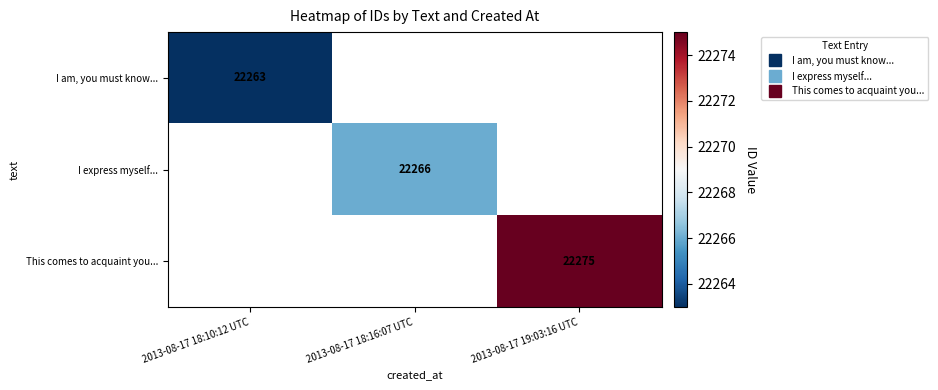

List the series in order of their overall mean, lowest first.

I am, you must know..., I express myself..., This comes to acquaint you...